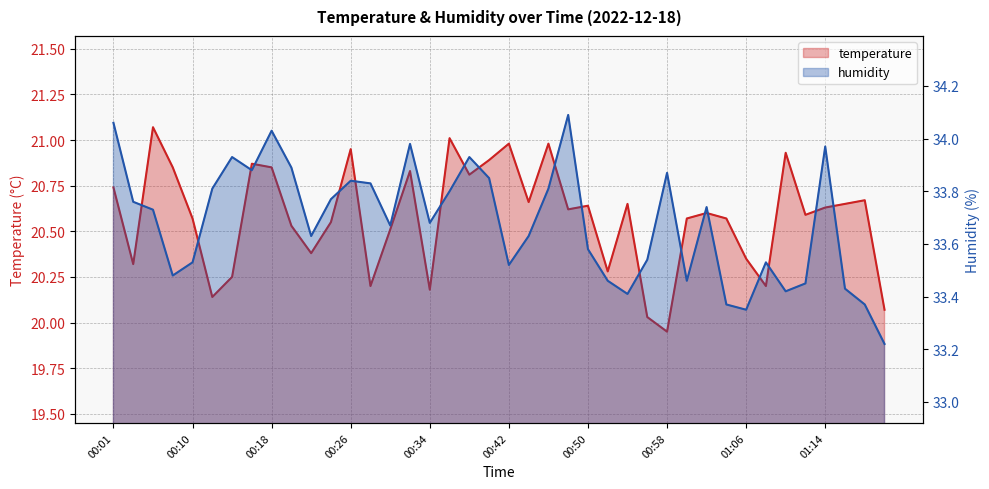

Is the value of temperature at 00:36 greater than the value of humidity at 00:30?

No